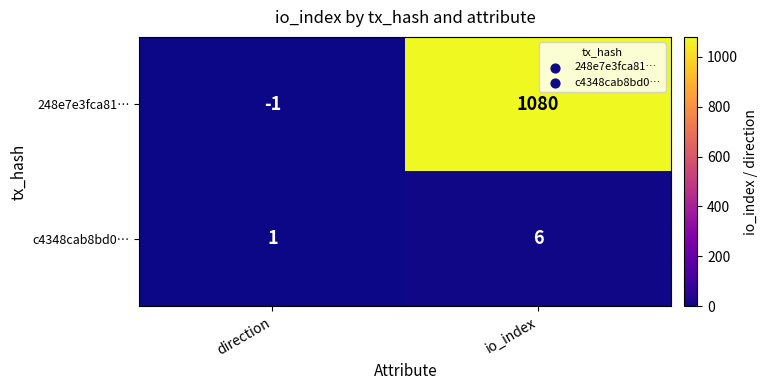

What is the sum of all 248e7e3fca81… values?

1079